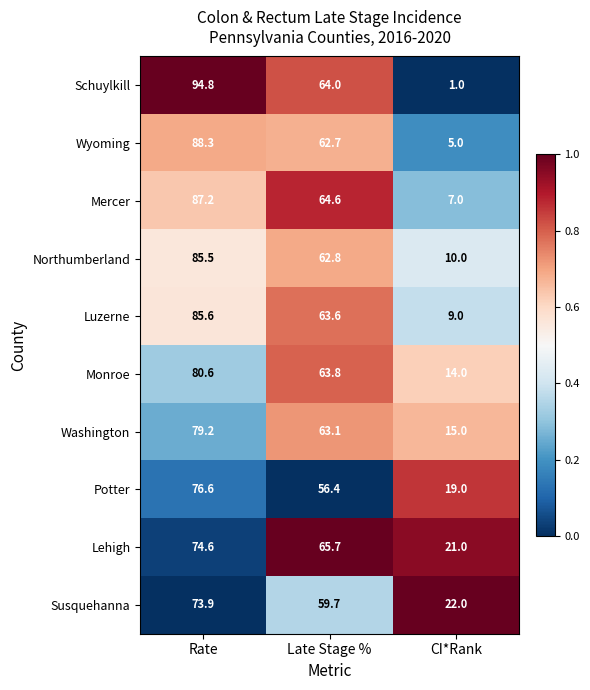

Where is Schuylkill nearest to the value 47?

Late Stage %